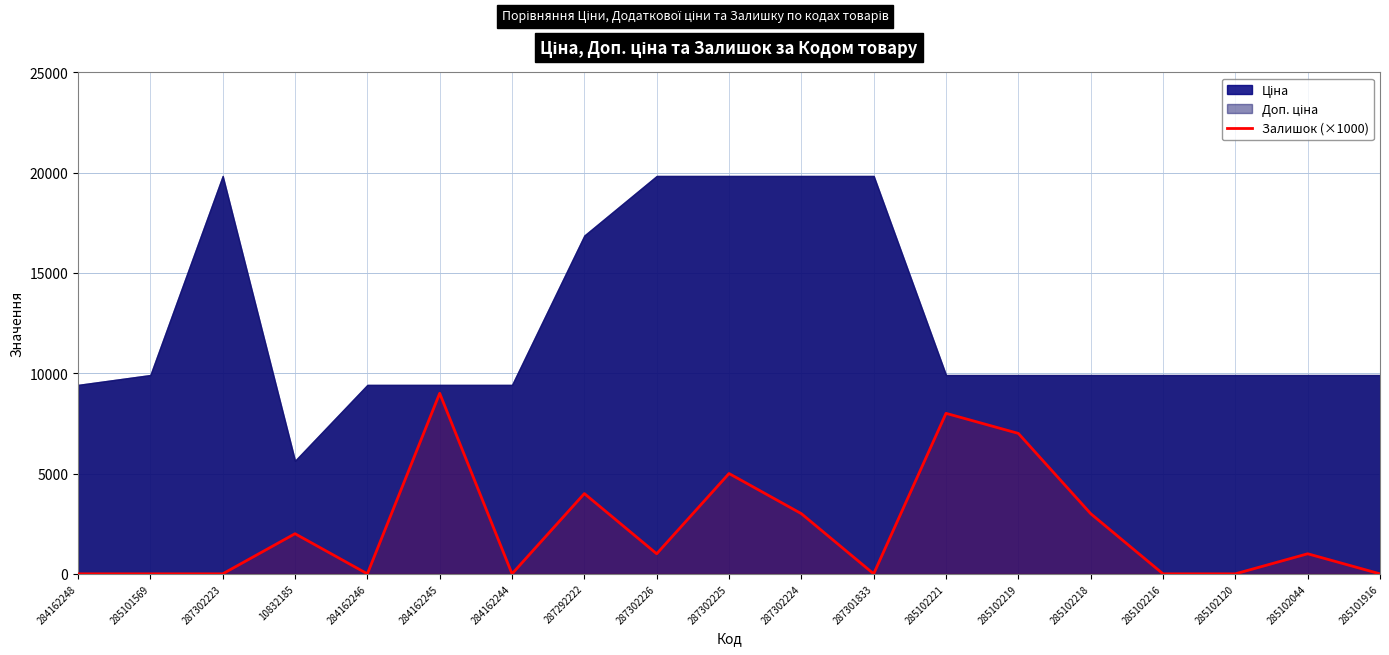

True or false: Залишок (×1000) has a value of 2000 at 10832185.

True